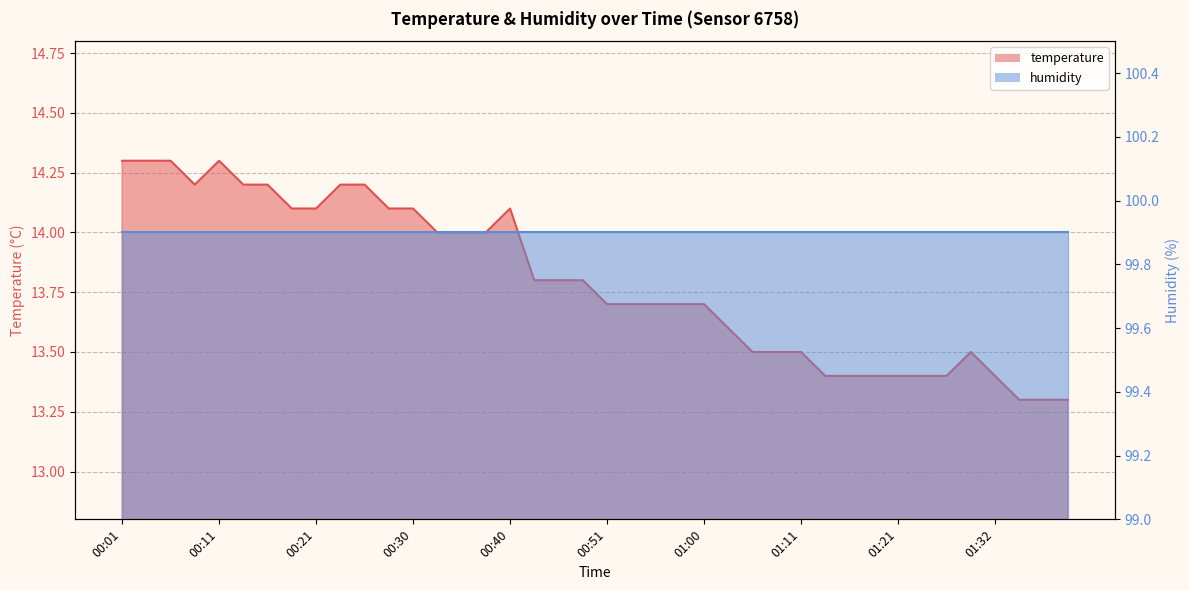

At which label is the value closest to 13?

01:34